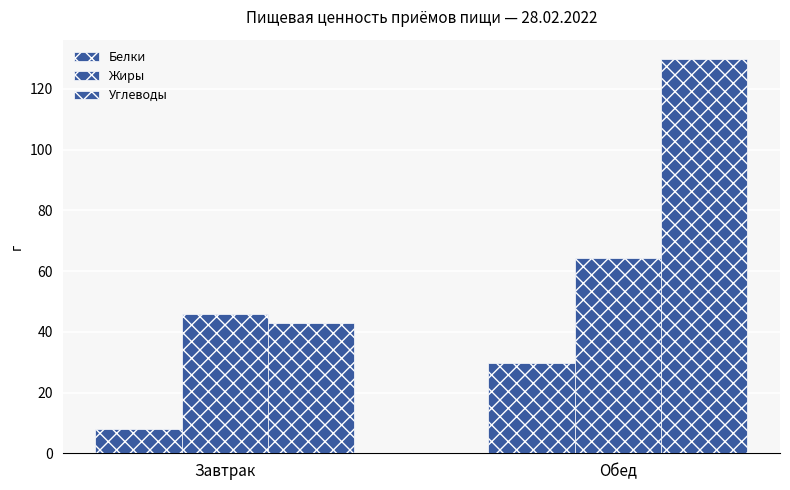

Is it true that Белки equals 4.3 at Завтрак?

False